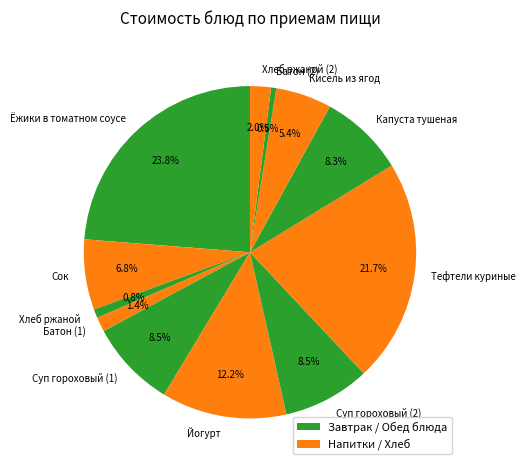

How many segments does this pie chart have?

12